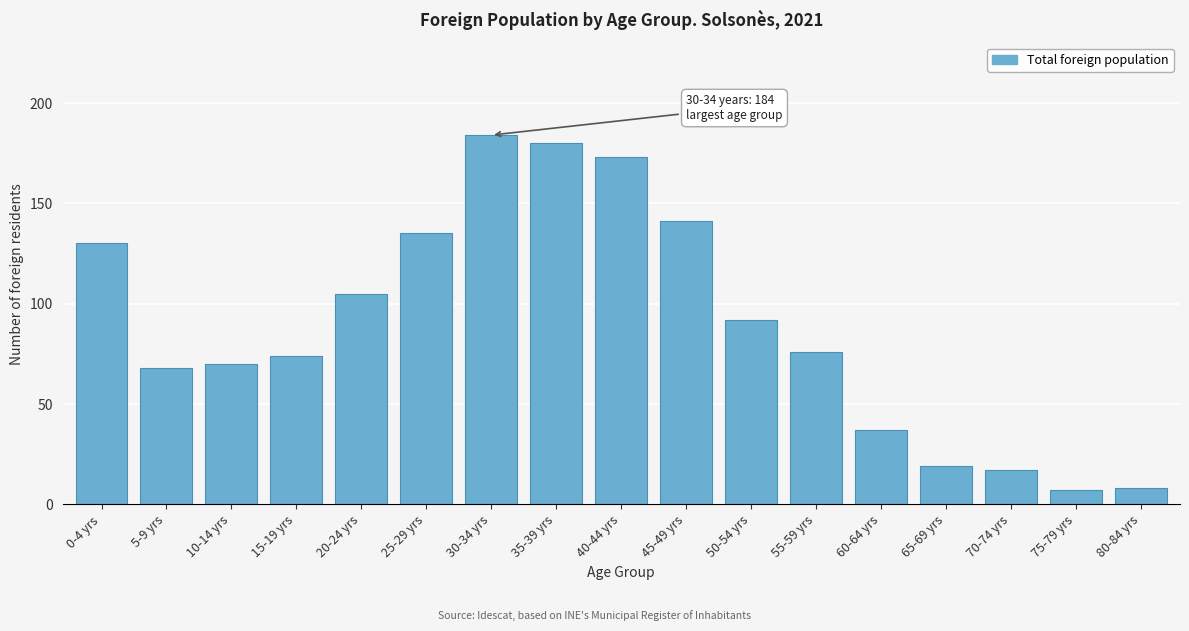

Reading left to right, extract all data points from this chart.

130	68	70	74	105	135	184	180	173	141	92	76	37	19	17	7	8